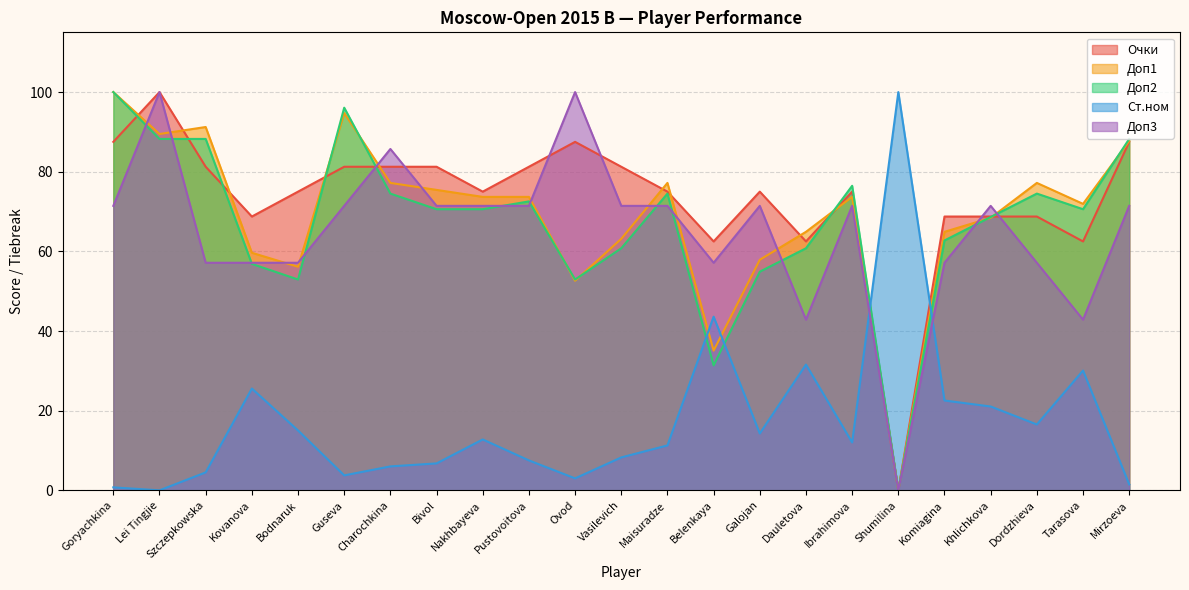

The value of Доп3 at Belenkaya is 57.1. True or false?

True